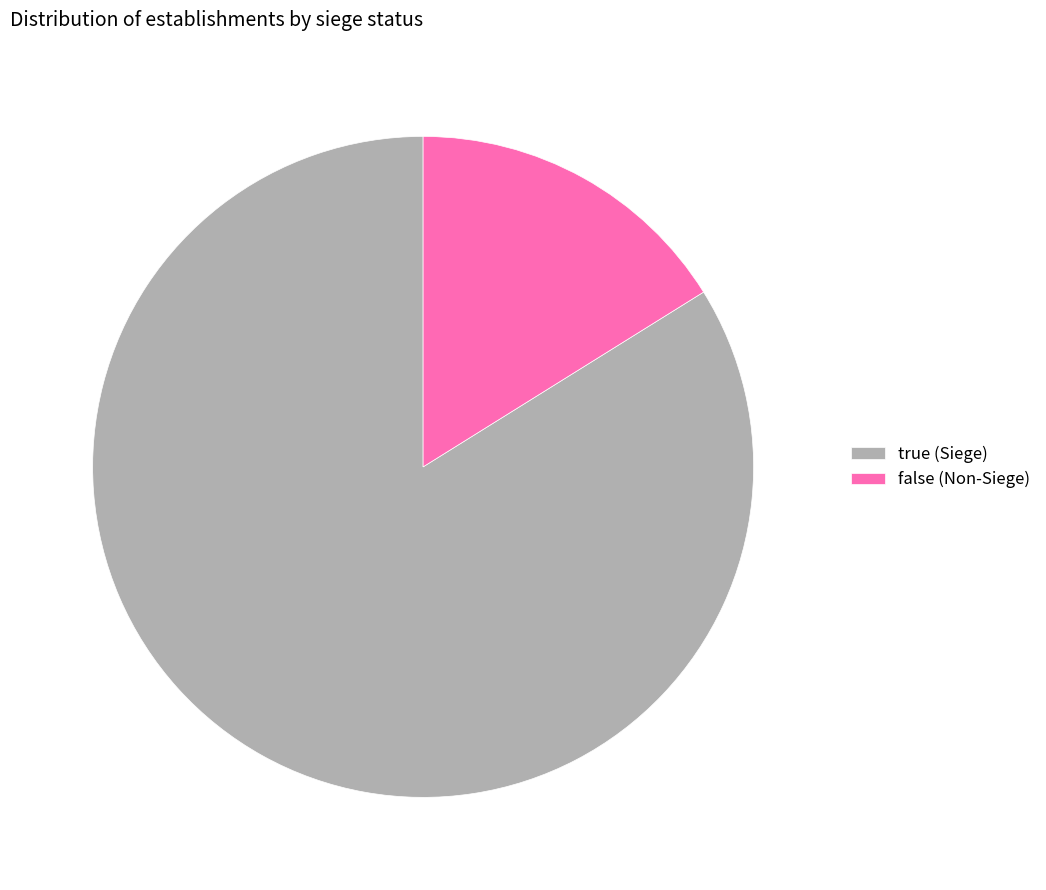

The true slice represents 91% of the pie. True or false?

False